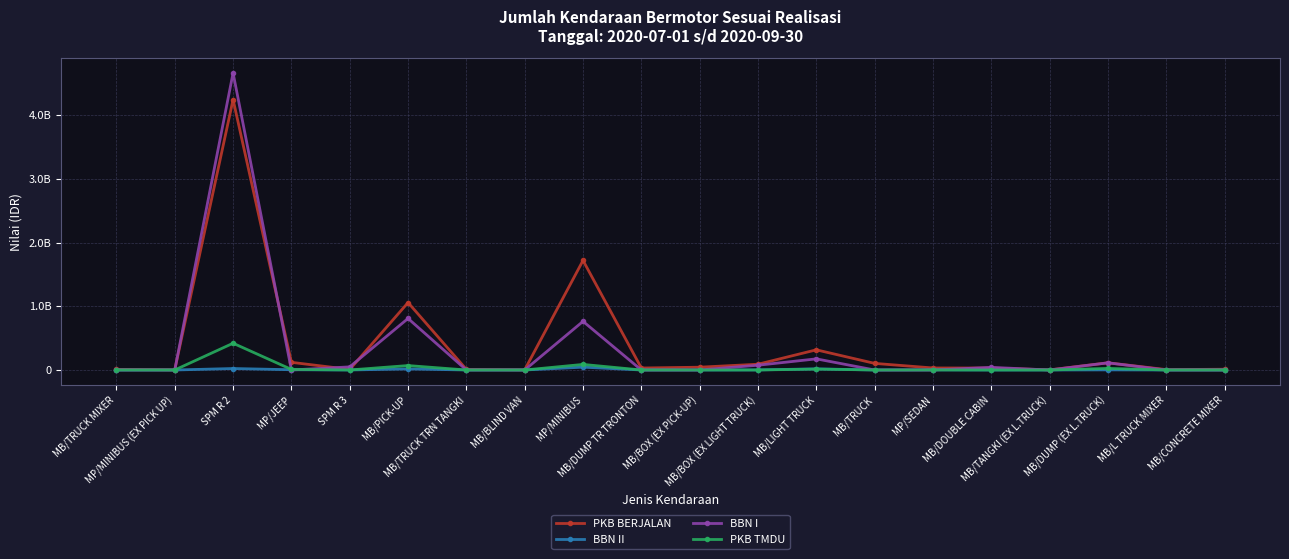

At which category does BBN II reach its first local peak?

SPM R 2